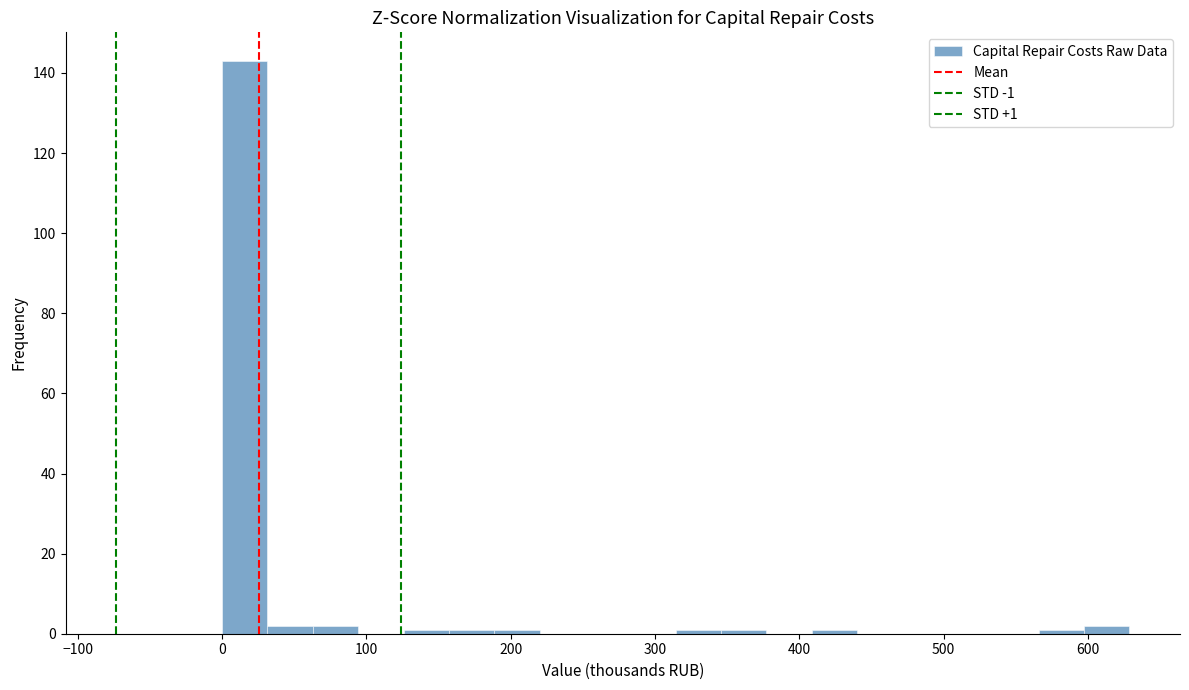

Read against the x-axis, roughly where is the centre of the tallest bar?

20